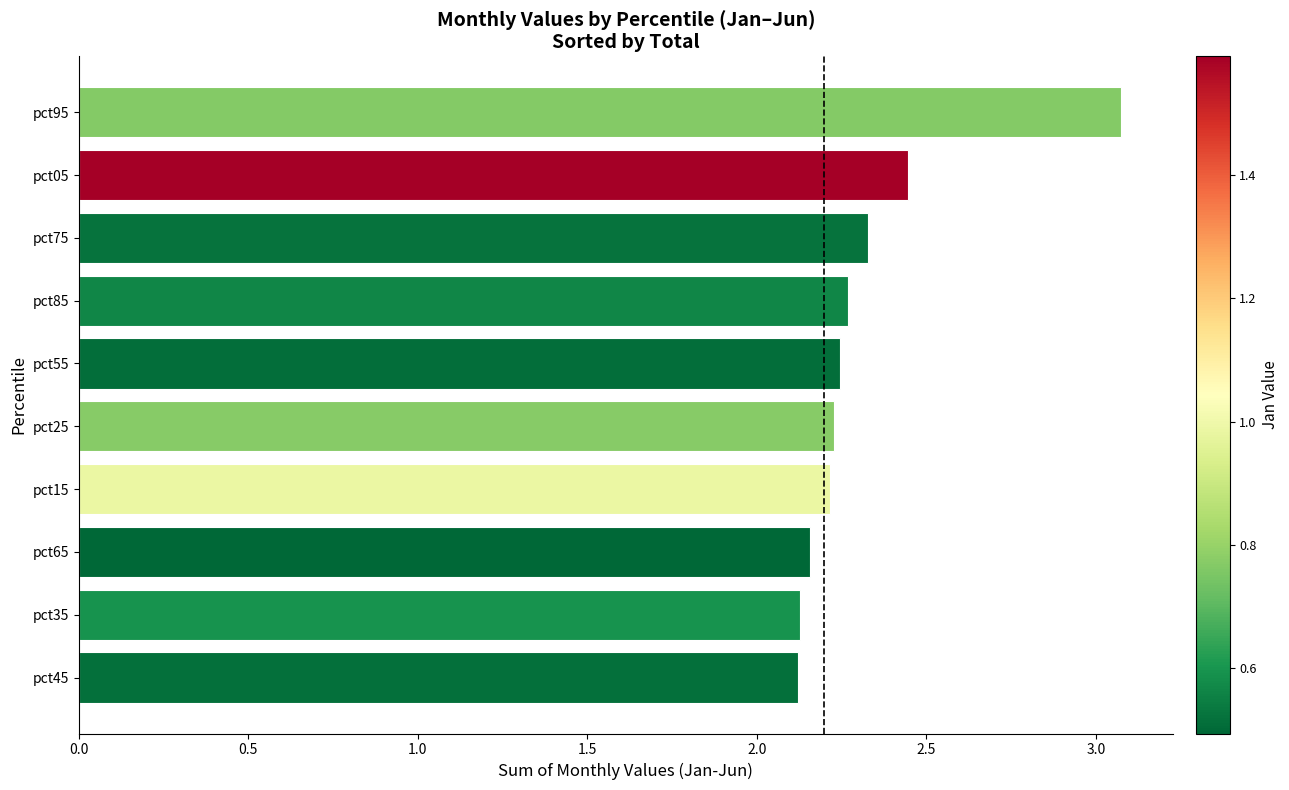

What is the minimum value shown in the chart?

2.1